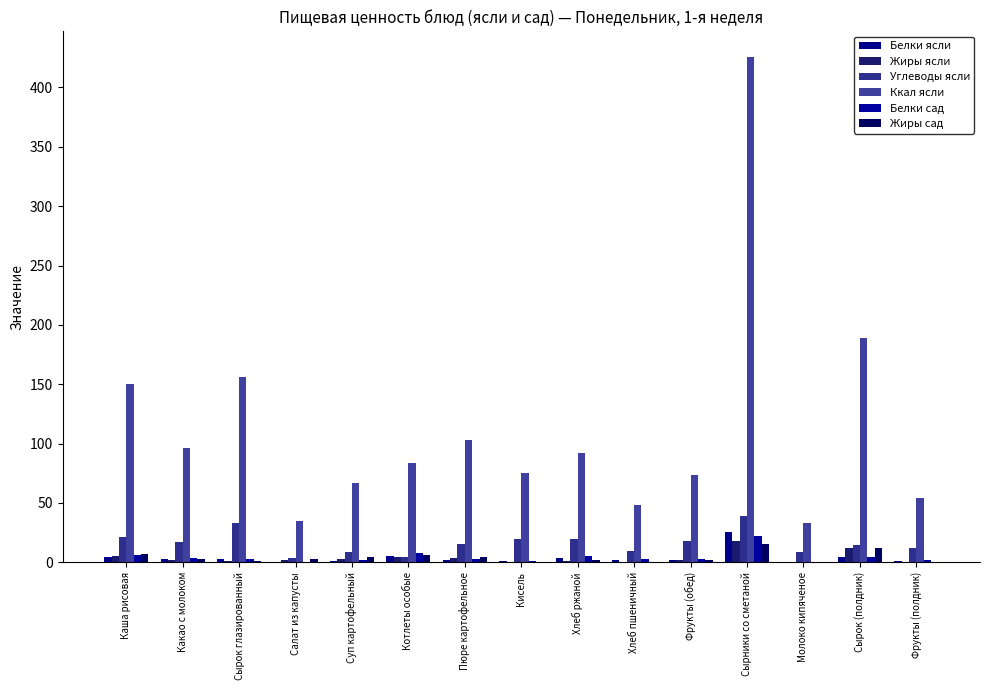

Which category has the highest value in the Жиры ясли series?

Сырники со сметаной